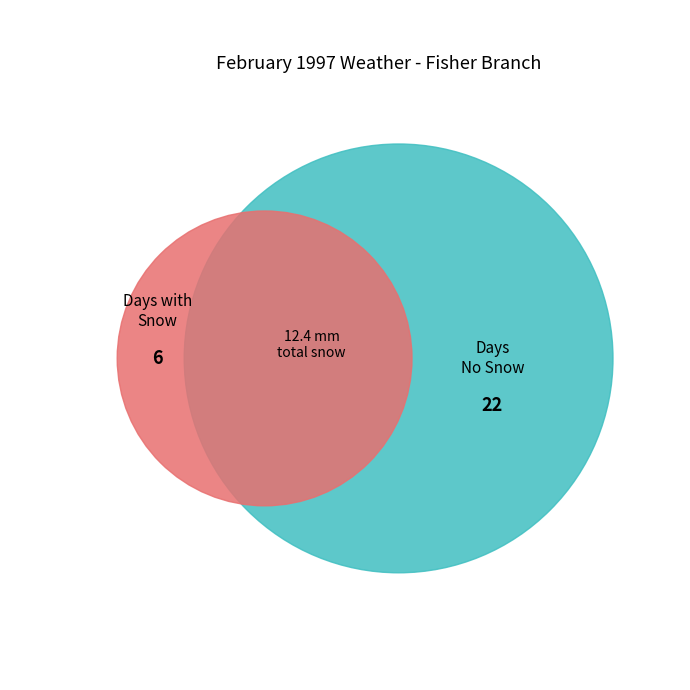

Is it true that 28 is 24% of the pie?

True